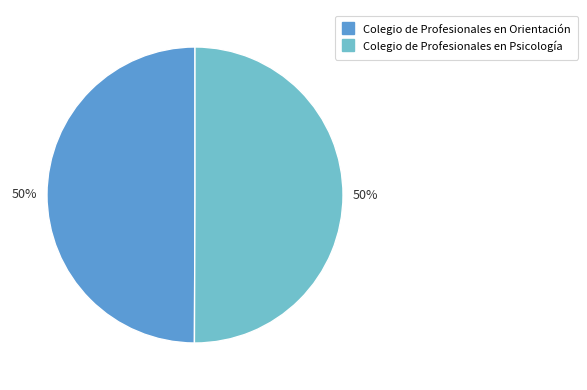

Count the number of slices in the pie.

2